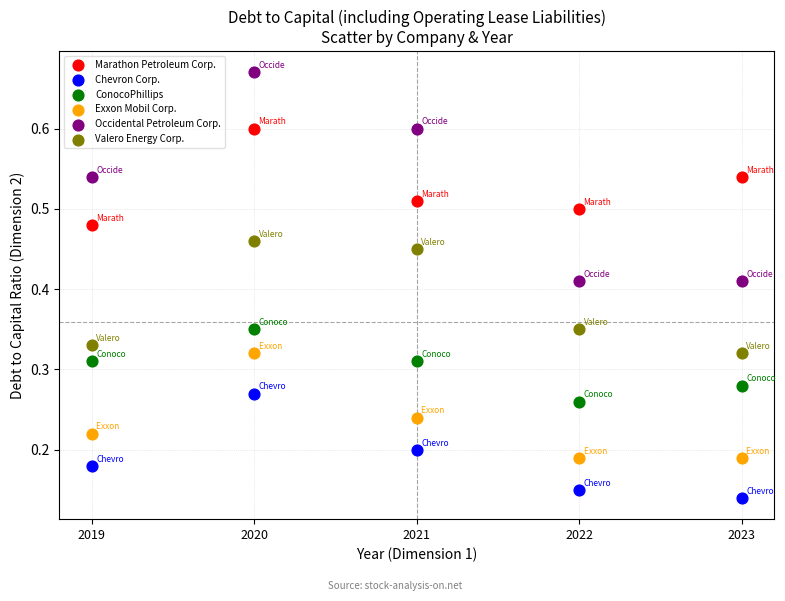

Which series contains the highest Y value?

Occidental Petroleum Corp.